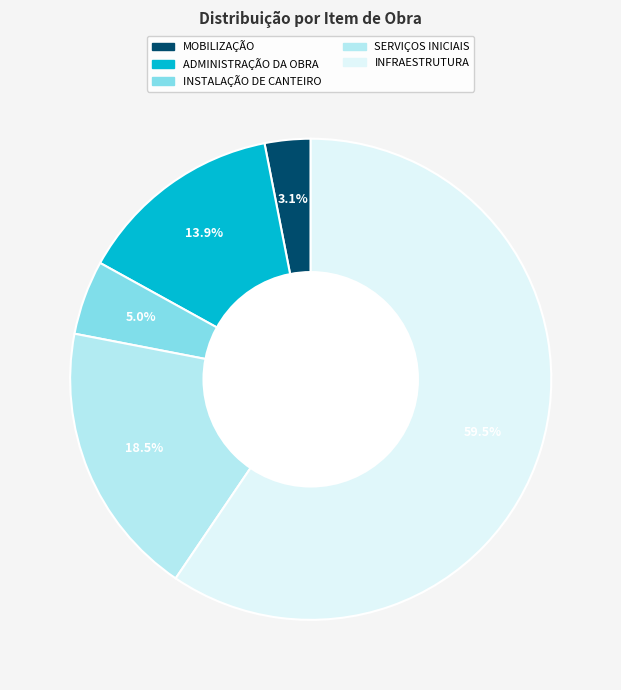

To the nearest percent, what portion does MOBILIZAÇÃO represent?

3%